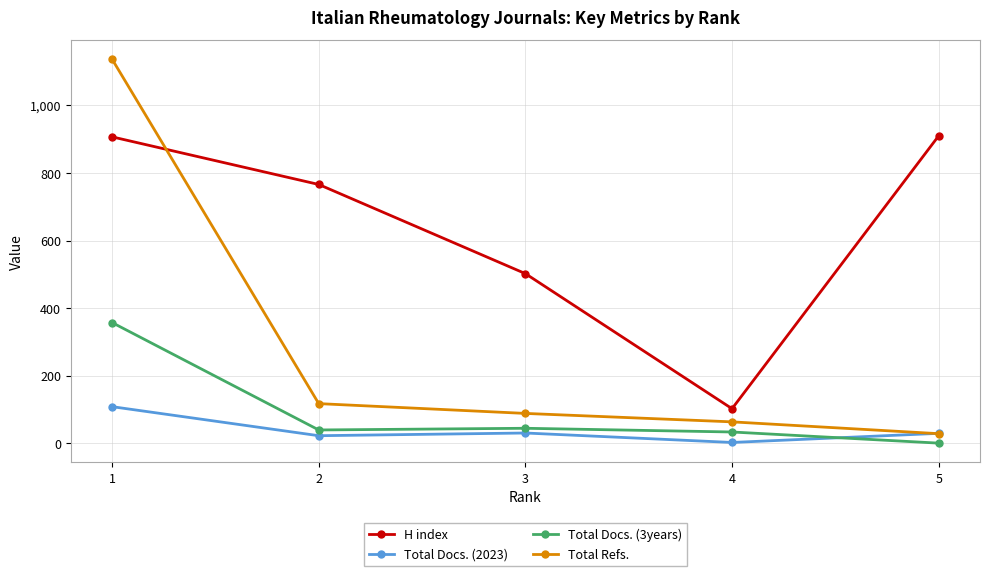

How many data points in H index are less than 766?

2